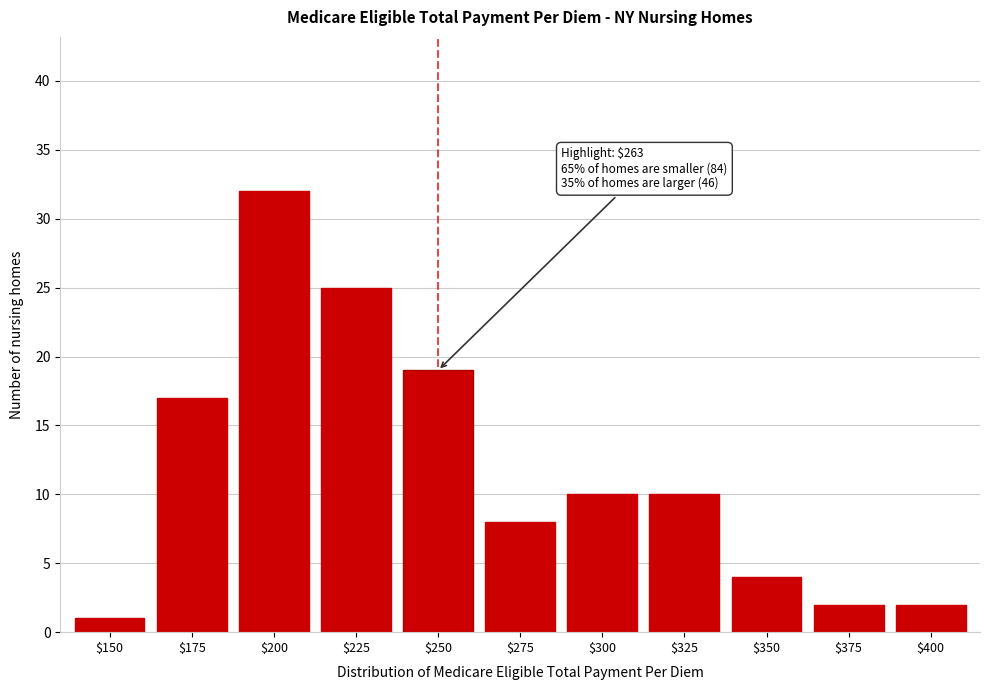

Reading left to right, what are all the values shown in this chart?

1	17	32	25	19	8	10	10	4	2	2